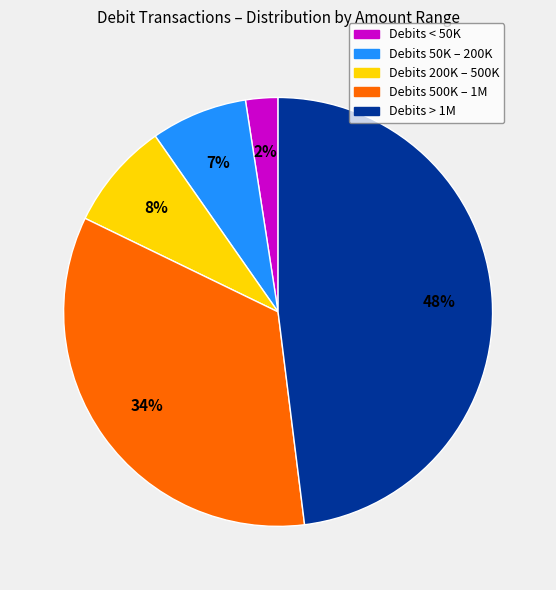

Is there a majority slice in this chart?

No